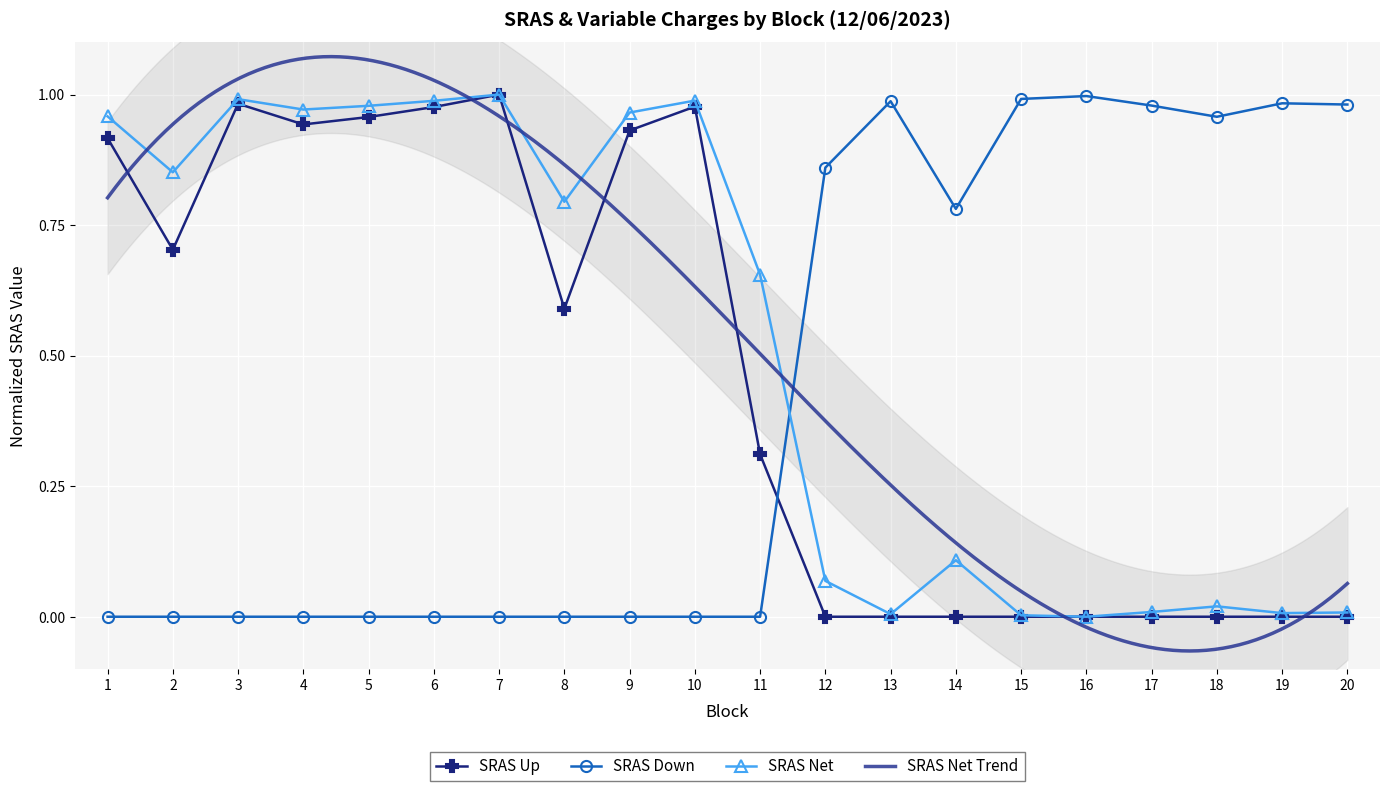

Where is the first local minimum for SRAS Up?

2